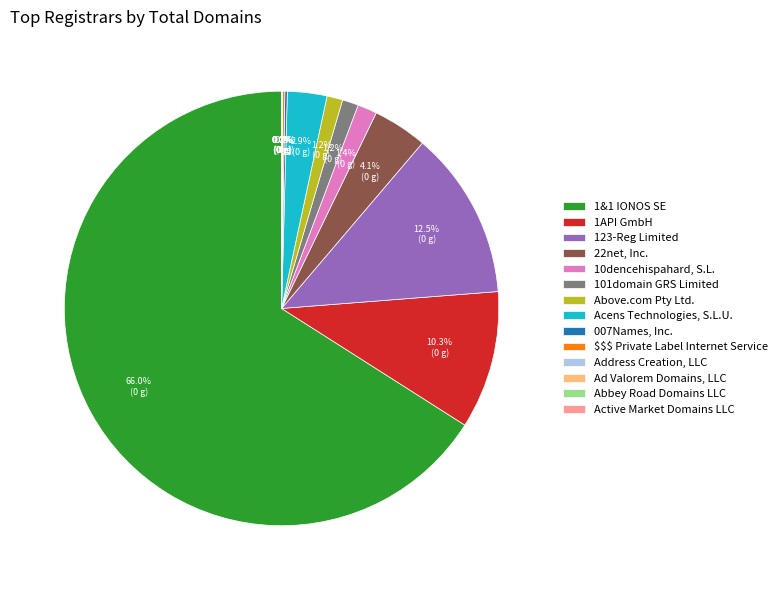

To the nearest percent, what portion does 10dencehispahard, S.L. represent?

1%